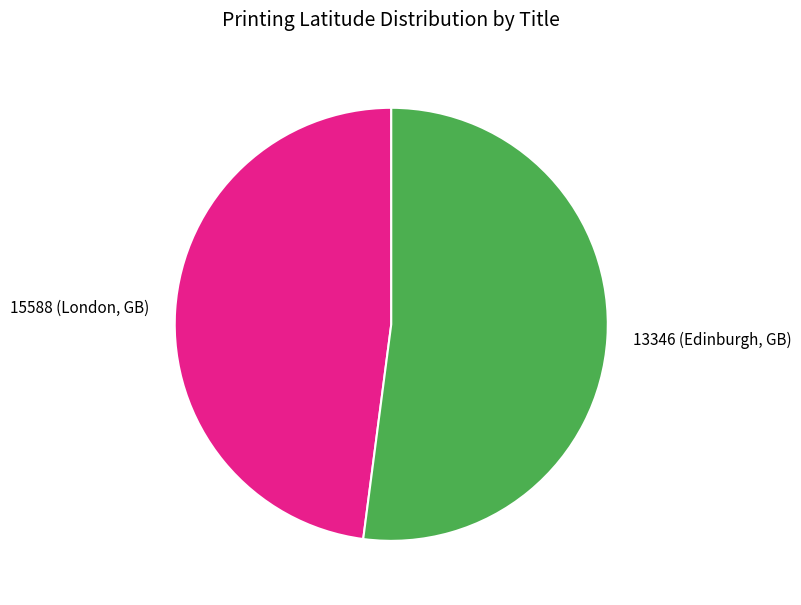

Is there any slice that represents more than half of the pie?

Yes